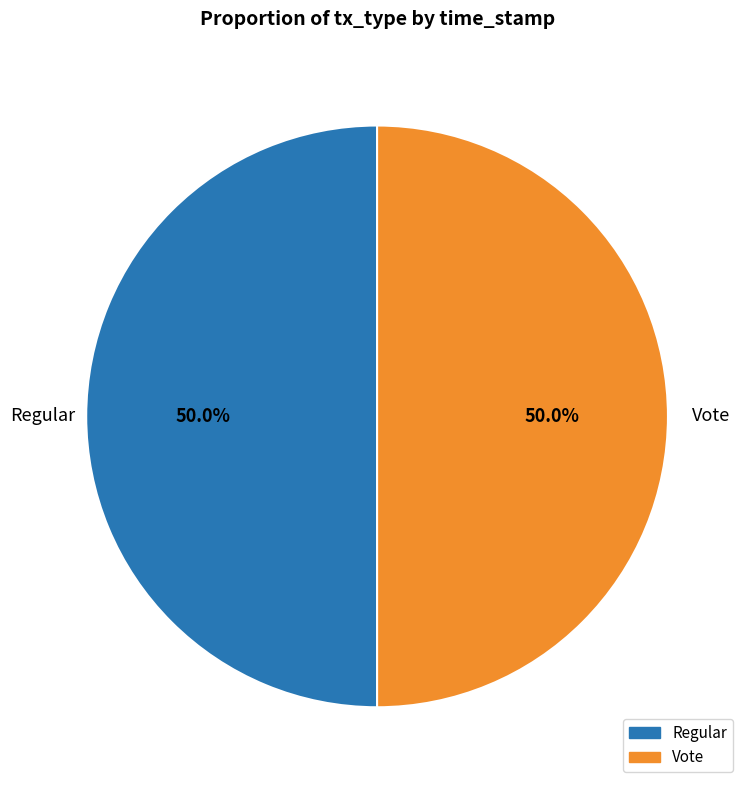

Count the number of slices in the pie.

2